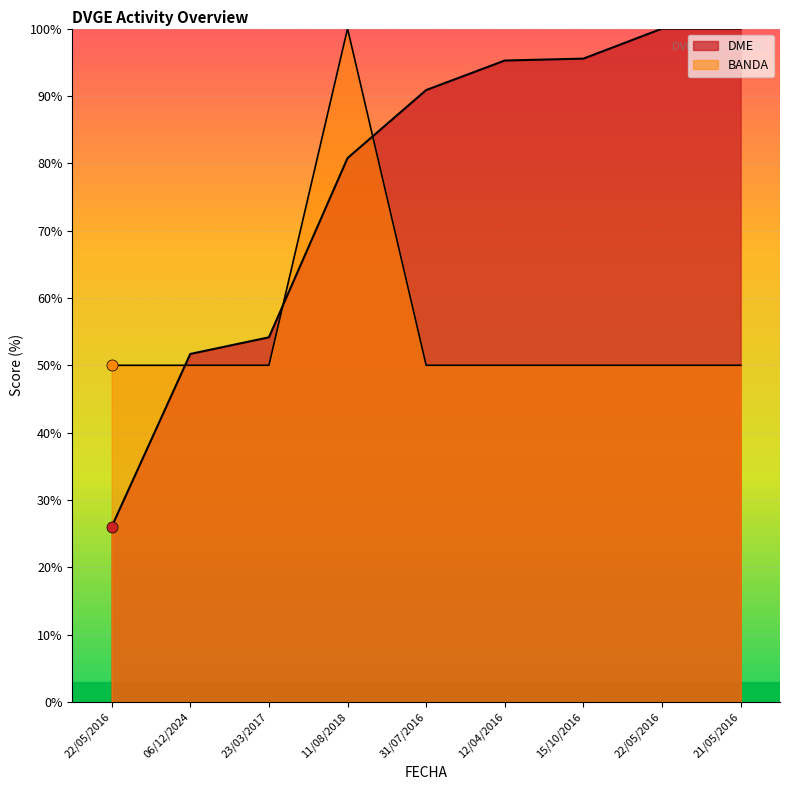

What is the label of the 2nd point from the right?

22/05/2016